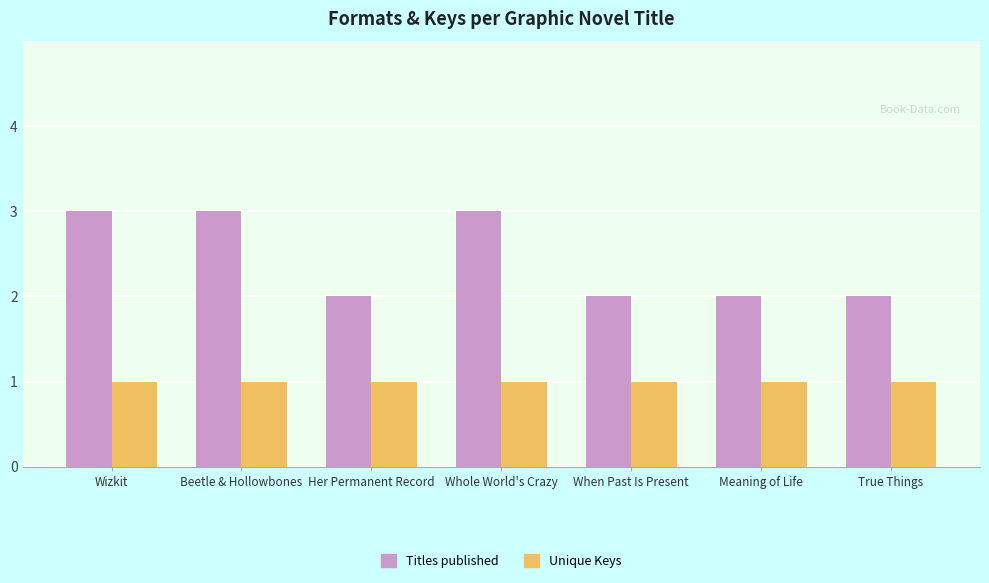

What is the label of the 6th bar from the left?

Meaning of Life